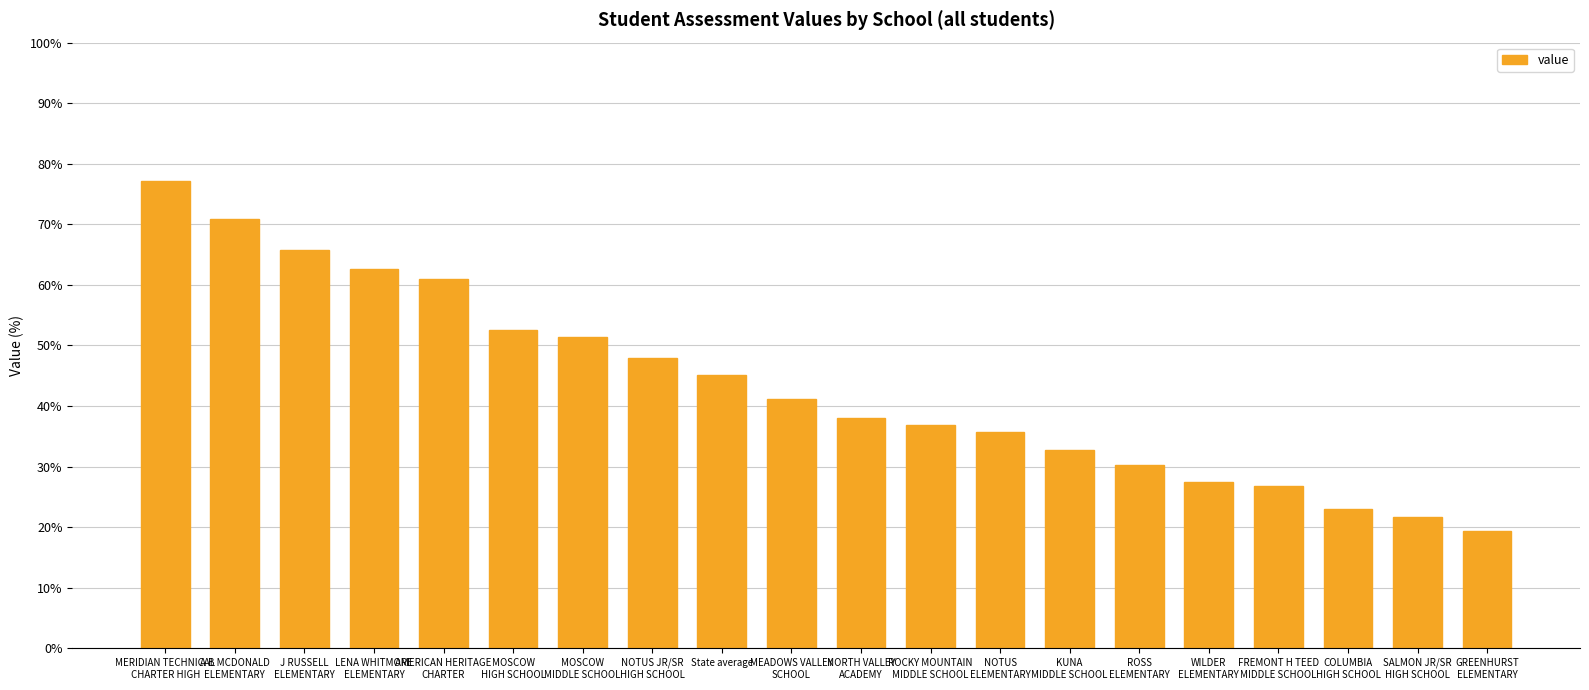

The value at AMERICAN HERITAGE
CHARTER is 61.0. True or false?

True